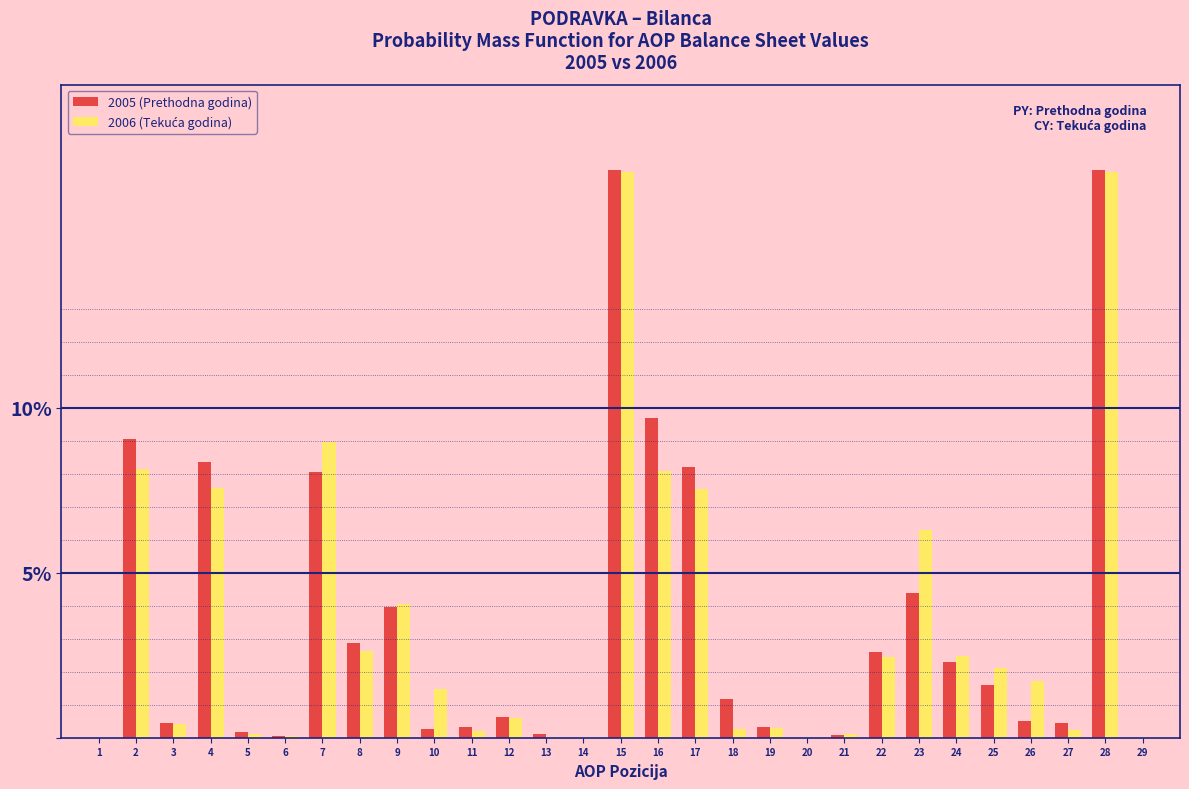

The value of 2005 (Prethodna godina) at 15 is 17.2. True or false?

True